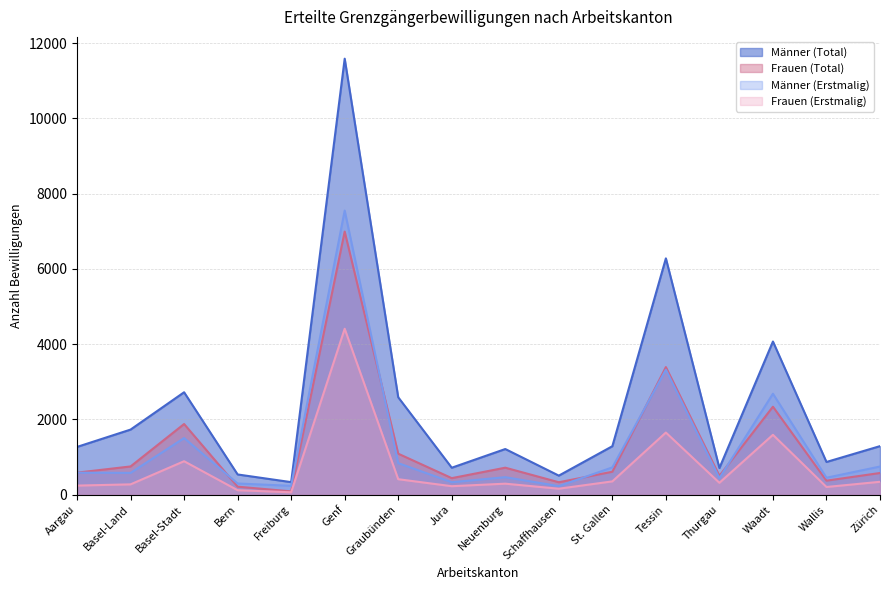

What is the sum of the Frauen (Erstmalig) values at Tessin and Wallis?

1853